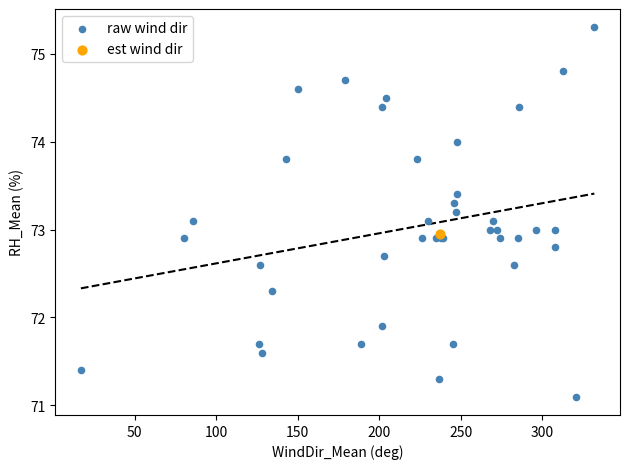

What are all the series names shown in the legend?

raw wind dir, est wind dir